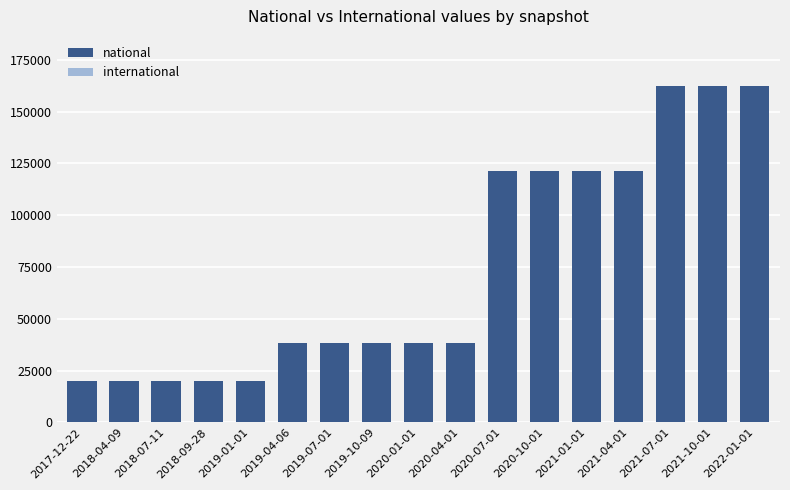

Which has a higher value, 2020-04-01 or 2019-01-01?

2020-04-01